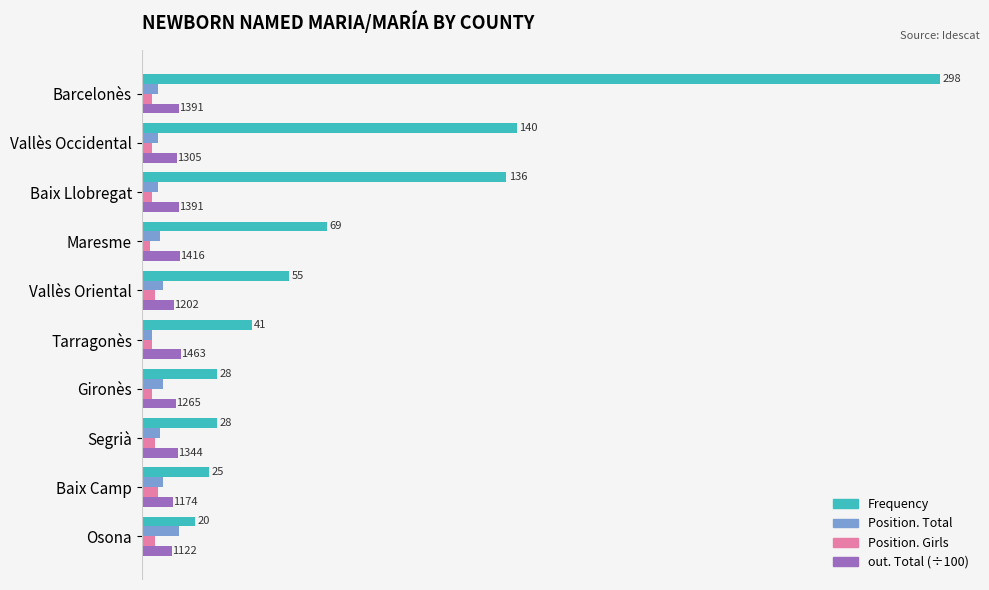

At which category is the sum across all series the highest?

Barcelonès